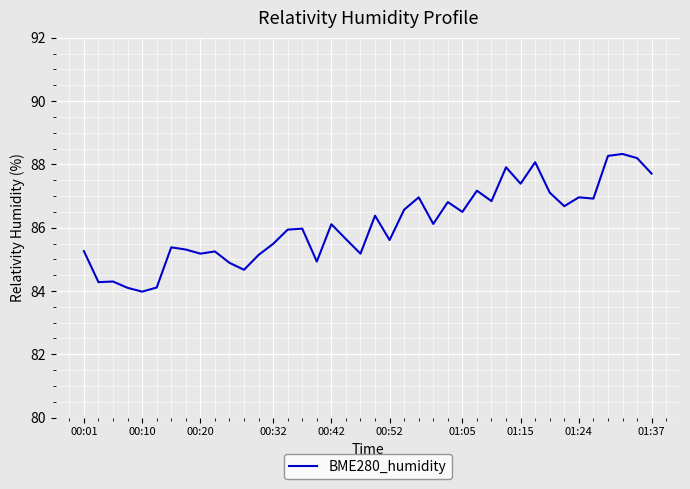

What is the greatest value displayed?

88.3